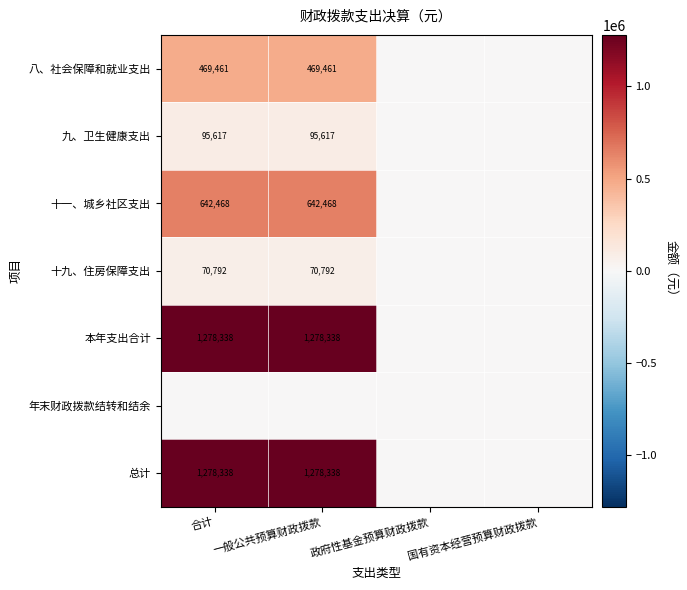

The 十九、住房保障支出 series shows 70792 at 一般公共预算财政拨款. True or false?

True